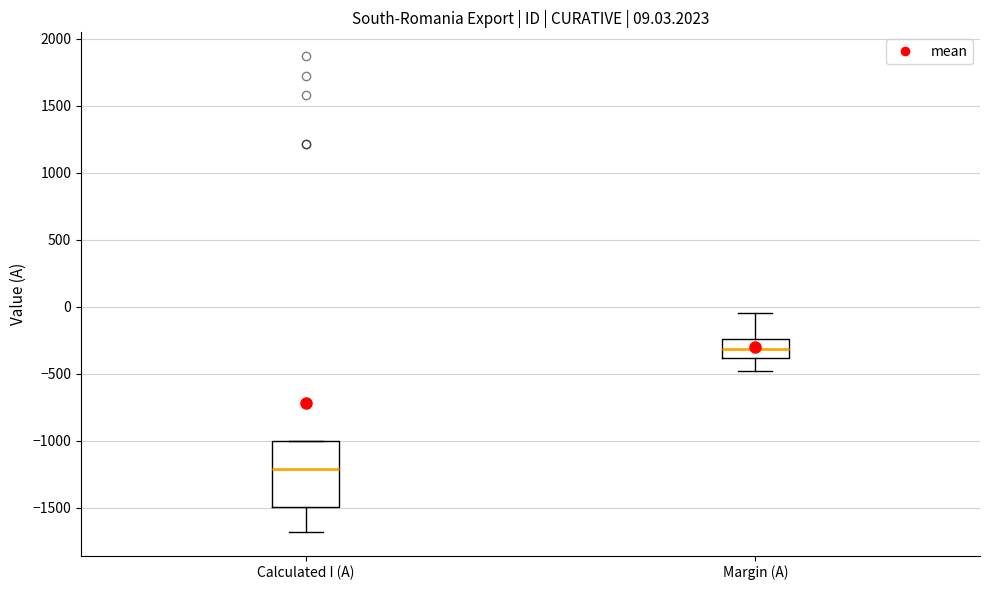

Which box is the tallest, from its lower edge to its upper edge?

Calculated I (A)